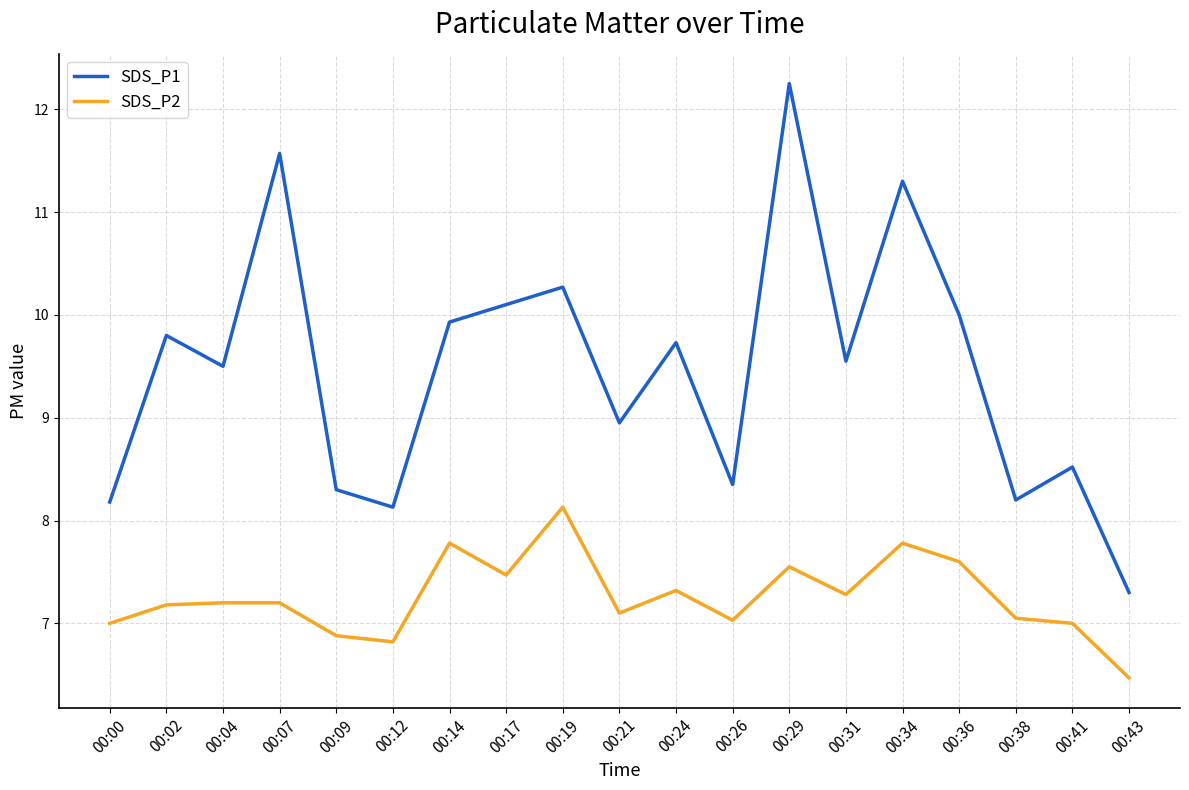

What are all the series names shown in the legend?

SDS_P1, SDS_P2